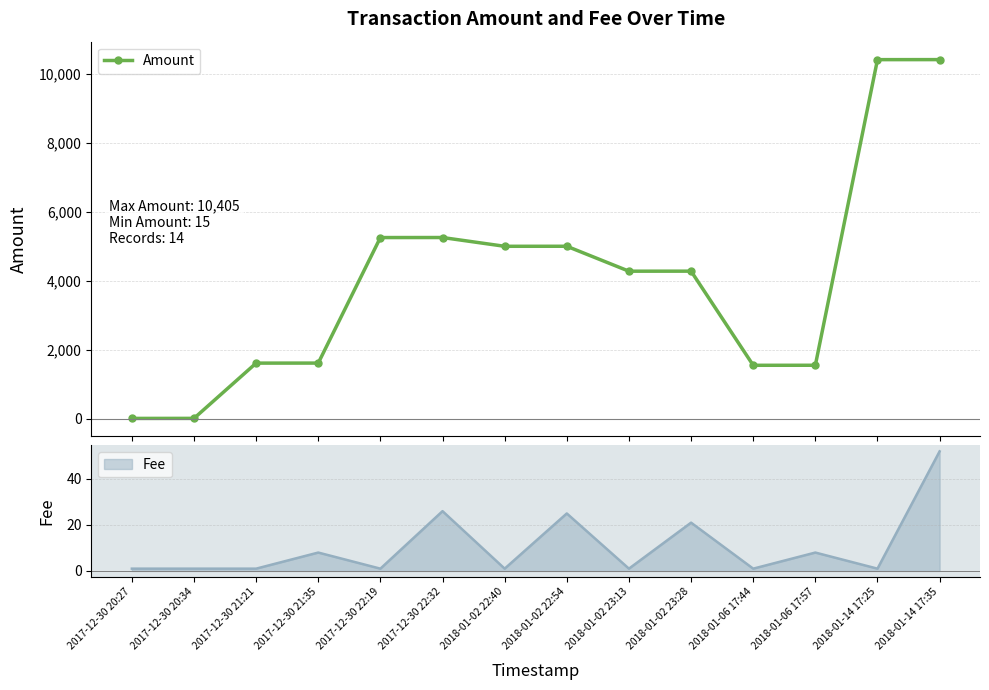

At which category does the chart reach its peak across all series?

2018-01-14 17:35